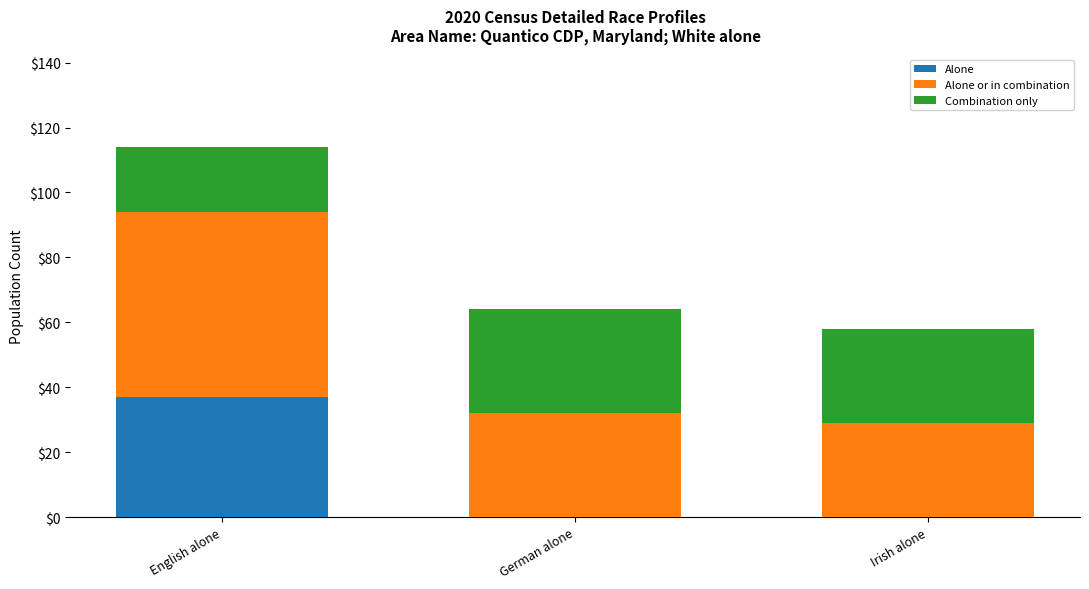

The value of Alone at English alone is 37. True or false?

True